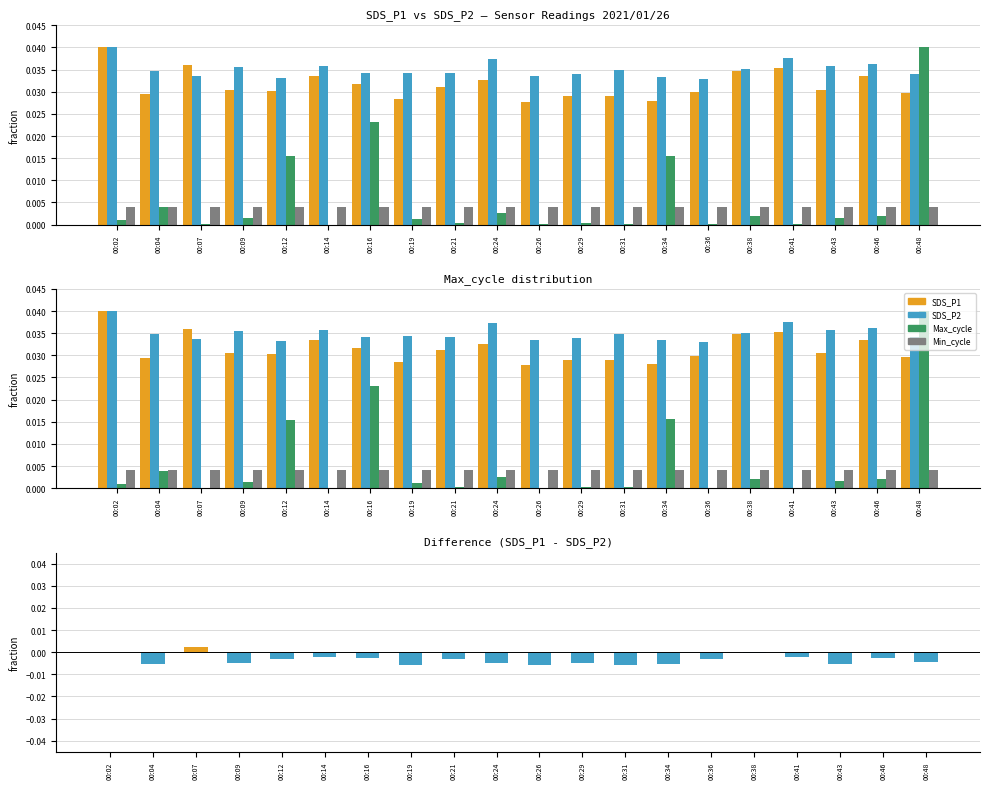

List the labels in order of Max_cycle value, smallest first.

00:14, 00:26, 00:36, 00:41, 00:07, 00:31, 00:21, 00:29, 00:02, 00:19, 00:09, 00:43, 00:38, 00:46, 00:24, 00:04, 00:12, 00:34, 00:16, 00:48